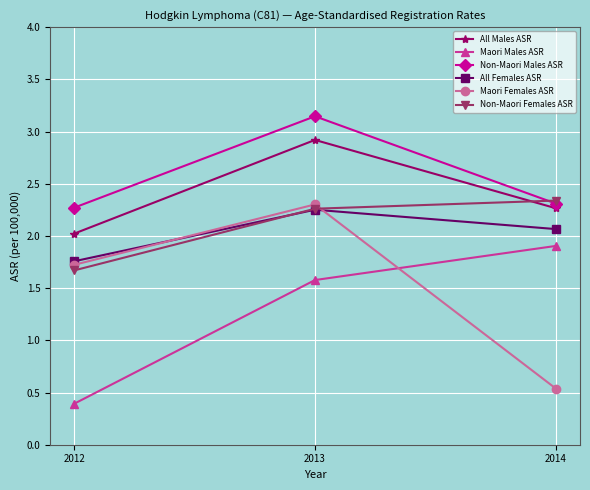

What is the average value of the All Males ASR series?

2.4